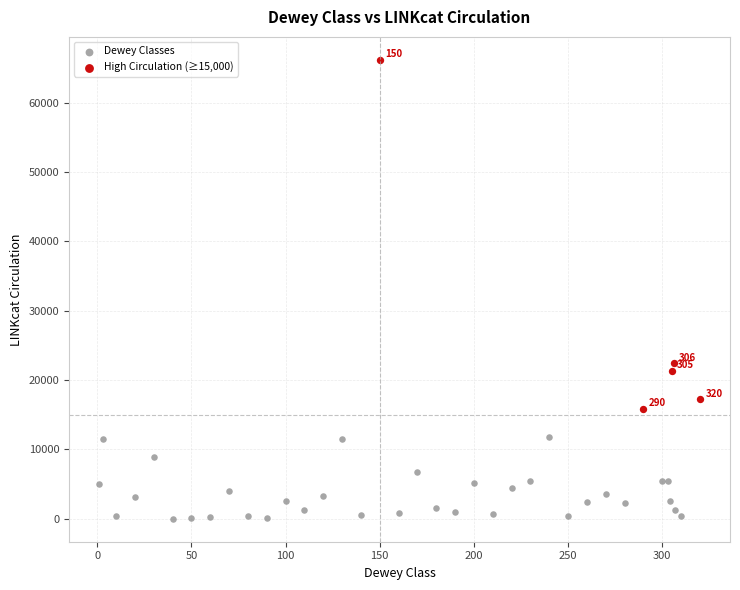

Which series reaches the minimum Y coordinate?

Dewey Classes